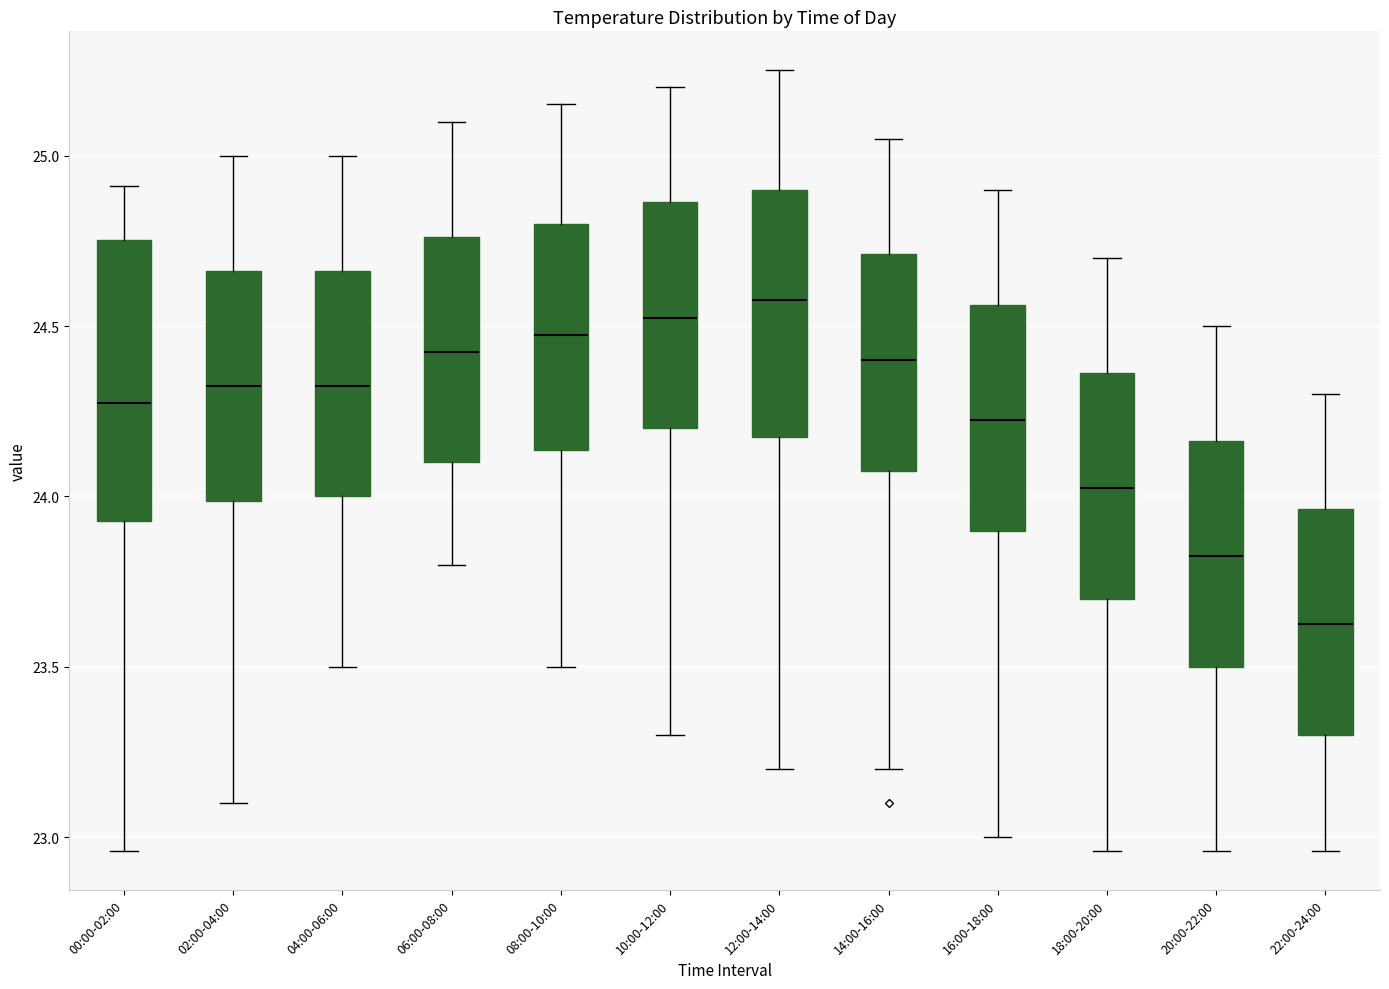

Which box is the tallest, from its lower edge to its upper edge?

00:00-02:00